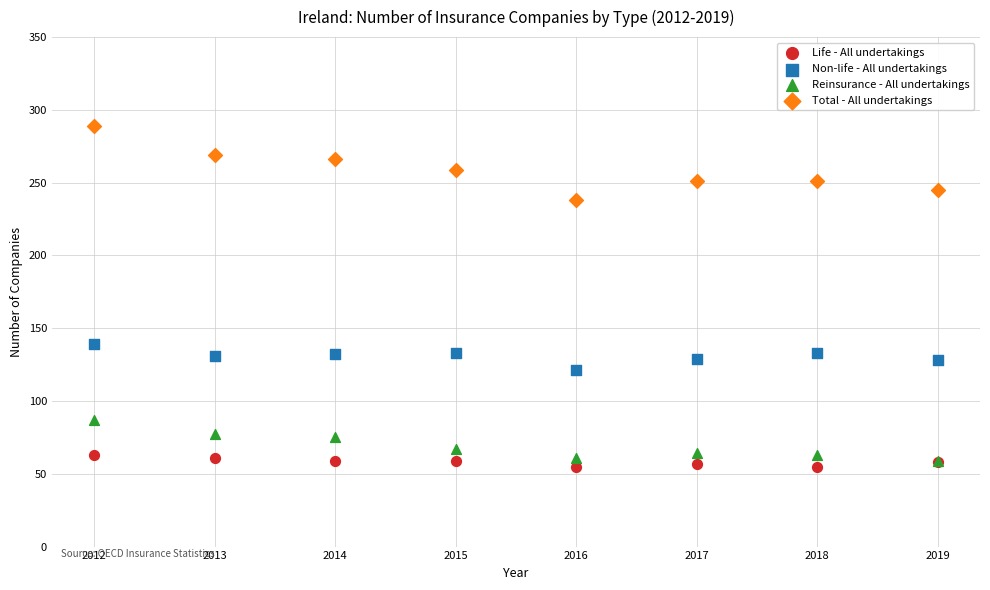

What are all the series names shown in the legend?

Life - All undertakings, Non-life - All undertakings, Reinsurance - All undertakings, Total - All undertakings